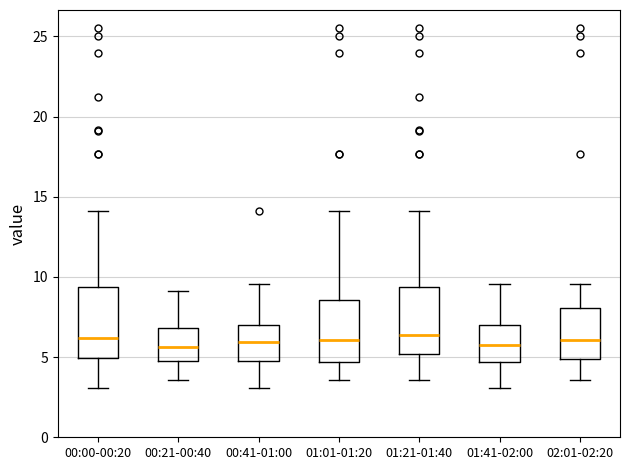

Where does the median line of the box for 00:41-01:00 sit on the y-axis? The values are not printed on the chart, so give them approximately, as read against the axis.

6.0